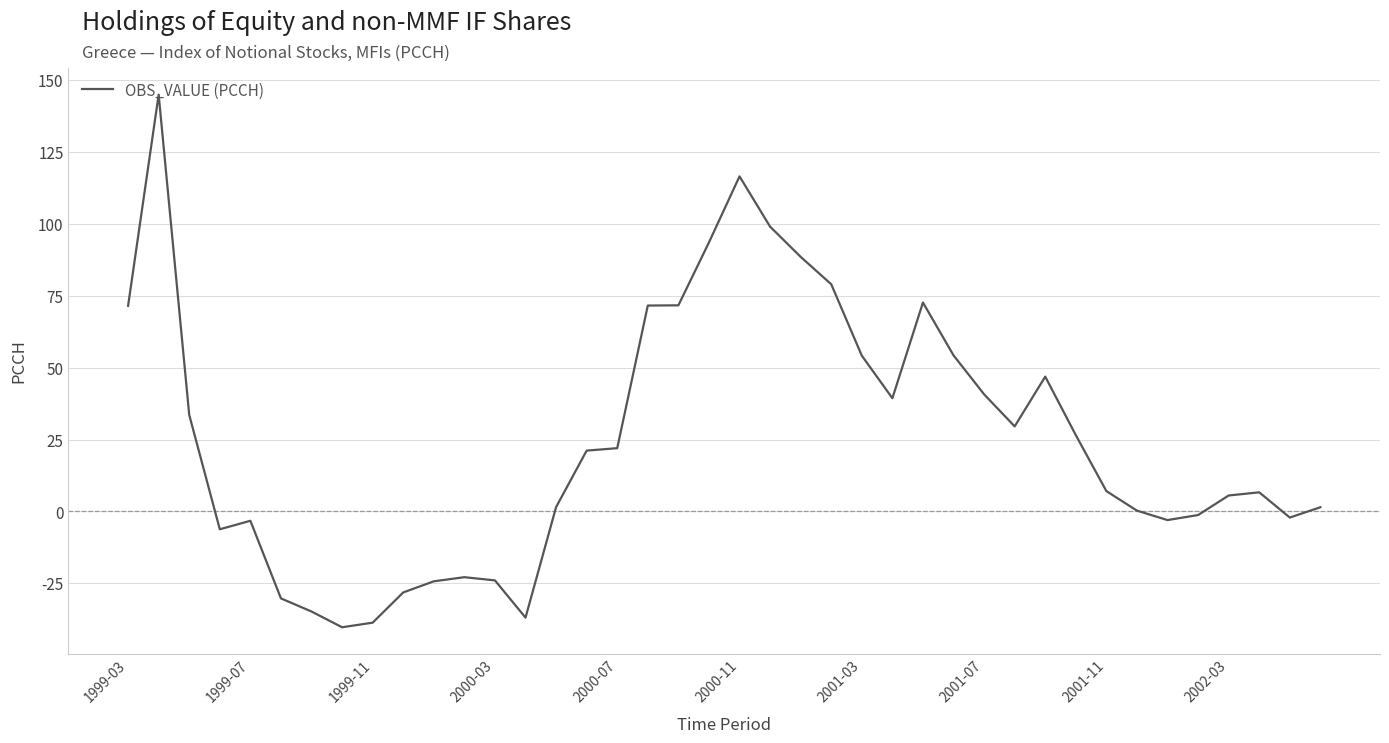

What is the smallest value displayed?

-40.3